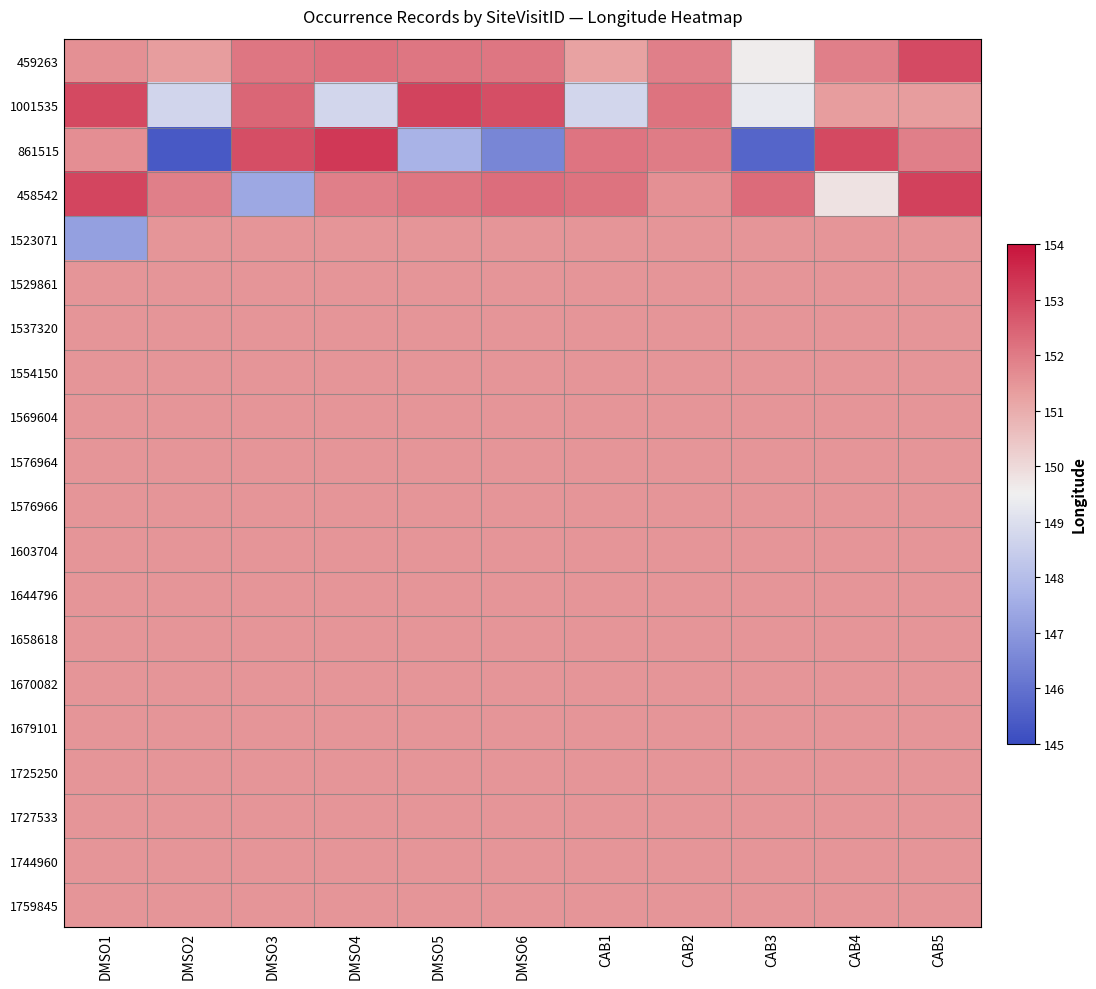

Reading left to right, extract all data points from this chart.

459263: DMSO1=151.6	DMSO2=151.3	DMSO3=152.1	DMSO4=152.2	DMSO5=152.1	DMSO6=152.1	CAB1=151.3	CAB2=151.9	CAB3=149.6	CAB4=151.9	CAB5=152.9
1001535: DMSO1=153.0	DMSO2=148.7	DMSO3=152.4	DMSO4=148.8	DMSO5=153.1	DMSO6=152.9	CAB1=148.7	CAB2=152.1	CAB3=149.3	CAB4=151.4	CAB5=151.3
861515: DMSO1=151.6	DMSO2=145.4	DMSO3=152.9	DMSO4=153.3	DMSO5=147.7	DMSO6=146.5	CAB1=152.1	CAB2=152.0	CAB3=145.7	CAB4=153.0	CAB5=151.9
458542: DMSO1=153.0	DMSO2=151.9	DMSO3=147.4	DMSO4=151.9	DMSO5=152.1	DMSO6=152.3	CAB1=152.2	CAB2=151.6	CAB3=152.3	CAB4=149.8	CAB5=153.1
1523071: DMSO1=147.2	DMSO2=151.5	DMSO3=151.5	DMSO4=151.5	DMSO5=151.5	DMSO6=151.5	CAB1=151.5	CAB2=151.5	CAB3=151.5	CAB4=151.5	CAB5=151.5
1529861: DMSO1=151.5	DMSO2=151.5	DMSO3=151.5	DMSO4=151.5	DMSO5=151.5	DMSO6=151.5	CAB1=151.5	CAB2=151.5	CAB3=151.5	CAB4=151.5	CAB5=151.5
1537320: DMSO1=151.5	DMSO2=151.5	DMSO3=151.5	DMSO4=151.5	DMSO5=151.5	DMSO6=151.5	CAB1=151.5	CAB2=151.5	CAB3=151.5	CAB4=151.5	CAB5=151.5
1554150: DMSO1=151.5	DMSO2=151.5	DMSO3=151.5	DMSO4=151.5	DMSO5=151.5	DMSO6=151.5	CAB1=151.5	CAB2=151.5	CAB3=151.5	CAB4=151.5	CAB5=151.5
1569604: DMSO1=151.5	DMSO2=151.5	DMSO3=151.5	DMSO4=151.5	DMSO5=151.5	DMSO6=151.5	CAB1=151.5	CAB2=151.5	CAB3=151.5	CAB4=151.5	CAB5=151.5
1576964: DMSO1=151.5	DMSO2=151.5	DMSO3=151.5	DMSO4=151.5	DMSO5=151.5	DMSO6=151.5	CAB1=151.5	CAB2=151.5	CAB3=151.5	CAB4=151.5	CAB5=151.5
1576966: DMSO1=151.5	DMSO2=151.5	DMSO3=151.5	DMSO4=151.5	DMSO5=151.5	DMSO6=151.5	CAB1=151.5	CAB2=151.5	CAB3=151.5	CAB4=151.5	CAB5=151.5
1603704: DMSO1=151.5	DMSO2=151.5	DMSO3=151.5	DMSO4=151.5	DMSO5=151.5	DMSO6=151.5	CAB1=151.5	CAB2=151.5	CAB3=151.5	CAB4=151.5	CAB5=151.5
1644796: DMSO1=151.5	DMSO2=151.5	DMSO3=151.5	DMSO4=151.5	DMSO5=151.5	DMSO6=151.5	CAB1=151.5	CAB2=151.5	CAB3=151.5	CAB4=151.5	CAB5=151.5
1658618: DMSO1=151.5	DMSO2=151.5	DMSO3=151.5	DMSO4=151.5	DMSO5=151.5	DMSO6=151.5	CAB1=151.5	CAB2=151.5	CAB3=151.5	CAB4=151.5	CAB5=151.5
1670082: DMSO1=151.5	DMSO2=151.5	DMSO3=151.5	DMSO4=151.5	DMSO5=151.5	DMSO6=151.5	CAB1=151.5	CAB2=151.5	CAB3=151.5	CAB4=151.5	CAB5=151.5
1679101: DMSO1=151.5	DMSO2=151.5	DMSO3=151.5	DMSO4=151.5	DMSO5=151.5	DMSO6=151.5	CAB1=151.5	CAB2=151.5	CAB3=151.5	CAB4=151.5	CAB5=151.5
1725250: DMSO1=151.5	DMSO2=151.5	DMSO3=151.5	DMSO4=151.5	DMSO5=151.5	DMSO6=151.5	CAB1=151.5	CAB2=151.5	CAB3=151.5	CAB4=151.5	CAB5=151.5
1727533: DMSO1=151.5	DMSO2=151.5	DMSO3=151.5	DMSO4=151.5	DMSO5=151.5	DMSO6=151.5	CAB1=151.5	CAB2=151.5	CAB3=151.5	CAB4=151.5	CAB5=151.5
1744960: DMSO1=151.5	DMSO2=151.5	DMSO3=151.5	DMSO4=151.5	DMSO5=151.5	DMSO6=151.5	CAB1=151.5	CAB2=151.5	CAB3=151.5	CAB4=151.5	CAB5=151.5
1759845: DMSO1=151.5	DMSO2=151.5	DMSO3=151.5	DMSO4=151.5	DMSO5=151.5	DMSO6=151.5	CAB1=151.5	CAB2=151.5	CAB3=151.5	CAB4=151.5	CAB5=151.5